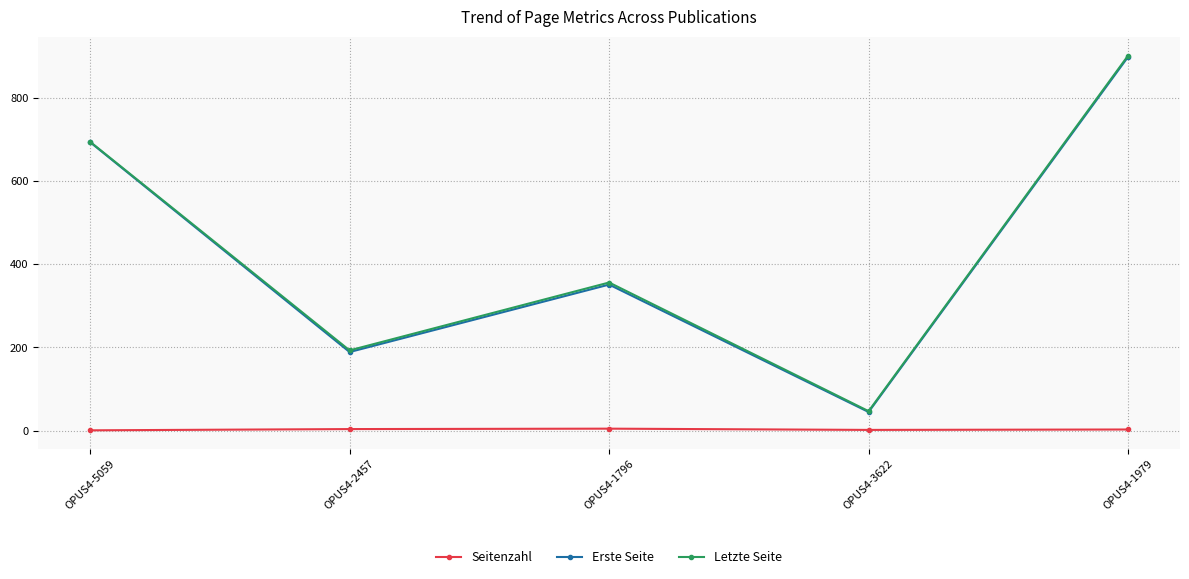

At which category is the sum across all series the highest?

OPUS4-1979